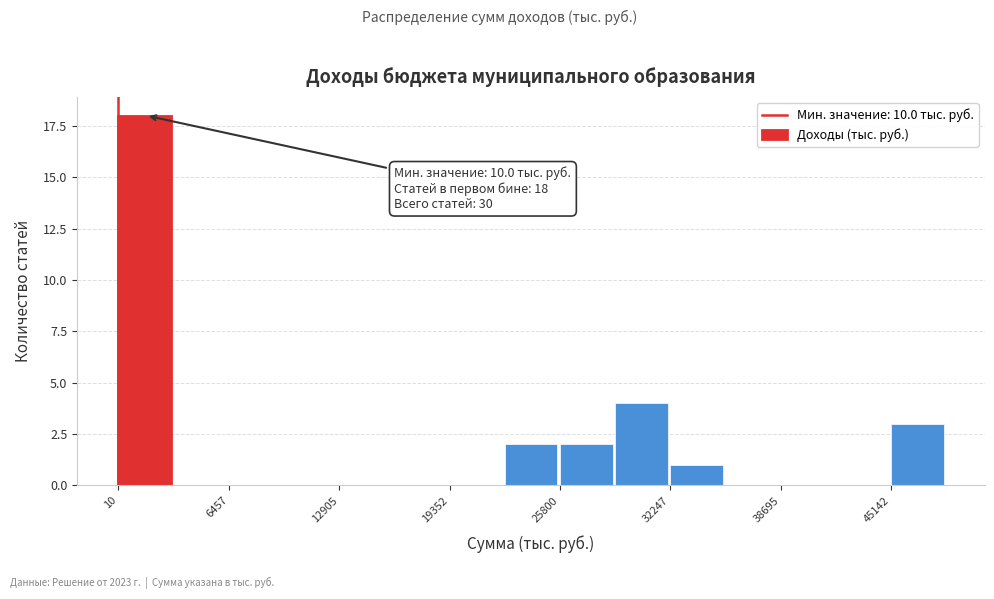

Around what value on the x-axis is the tallest bar? Give the approximate position of its centre, as read against the axis.

2000